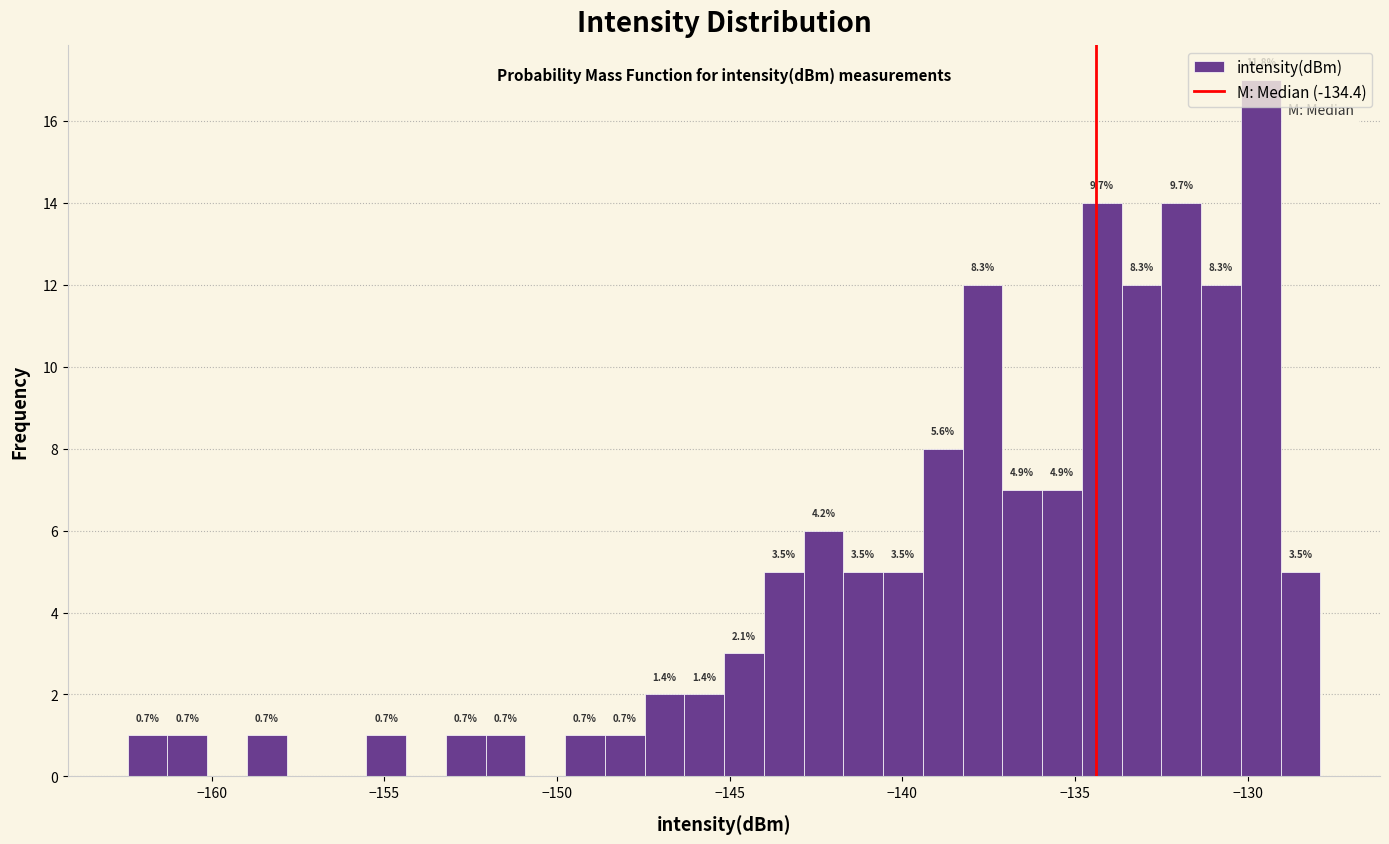

Read against the x-axis, roughly where is the centre of the tallest bar?

-129.5